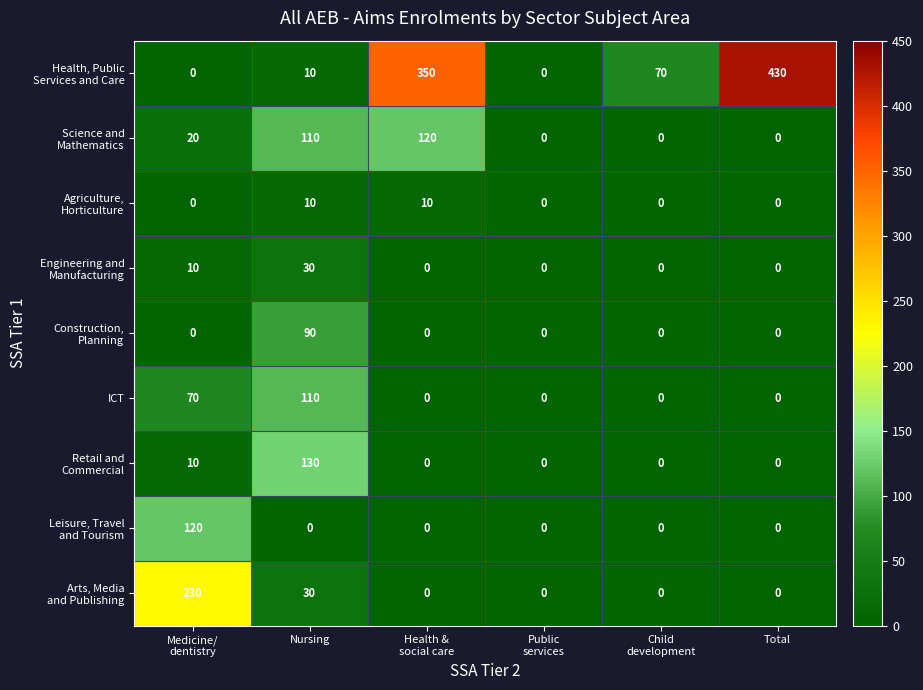

At which category is the sum across all series the highest?

Nursing